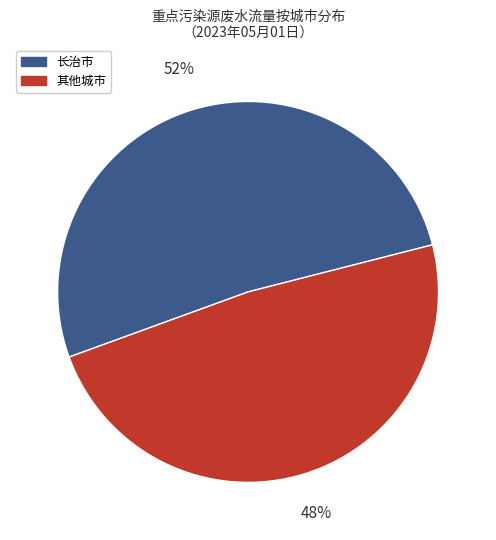

Is there a majority slice in this chart?

Yes